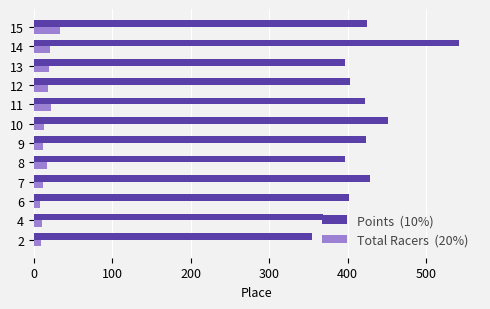

What is the difference between the highest and lowest values at 9?

411.0